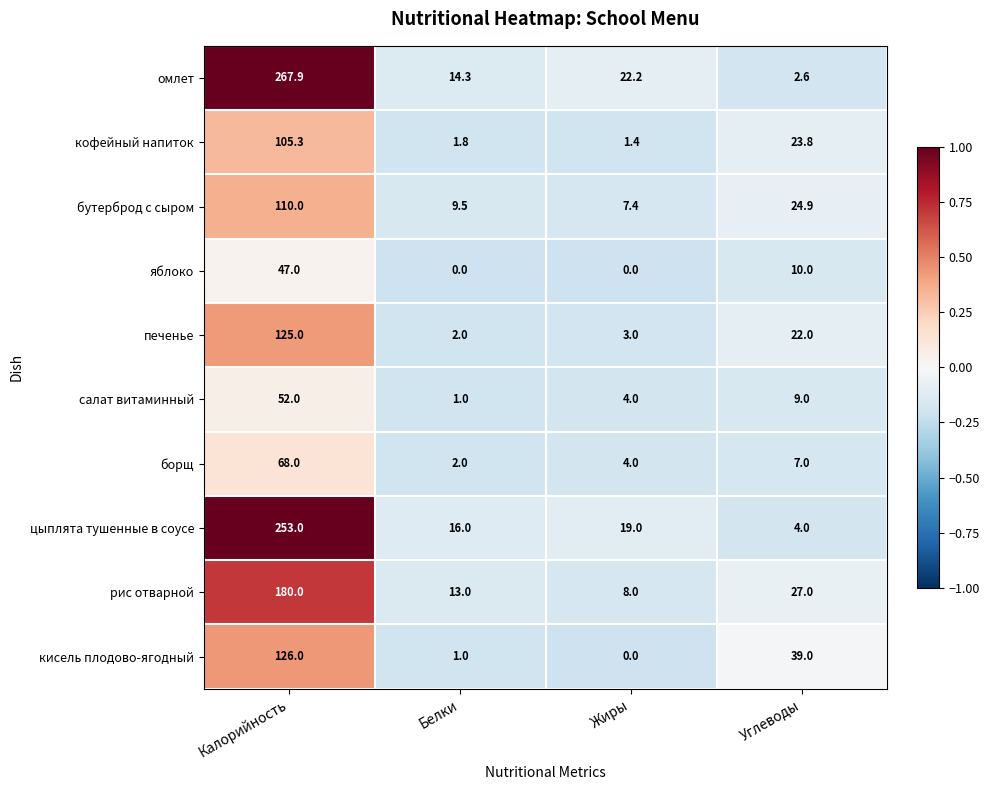

At which label does омлет reach its peak?

Калорийность